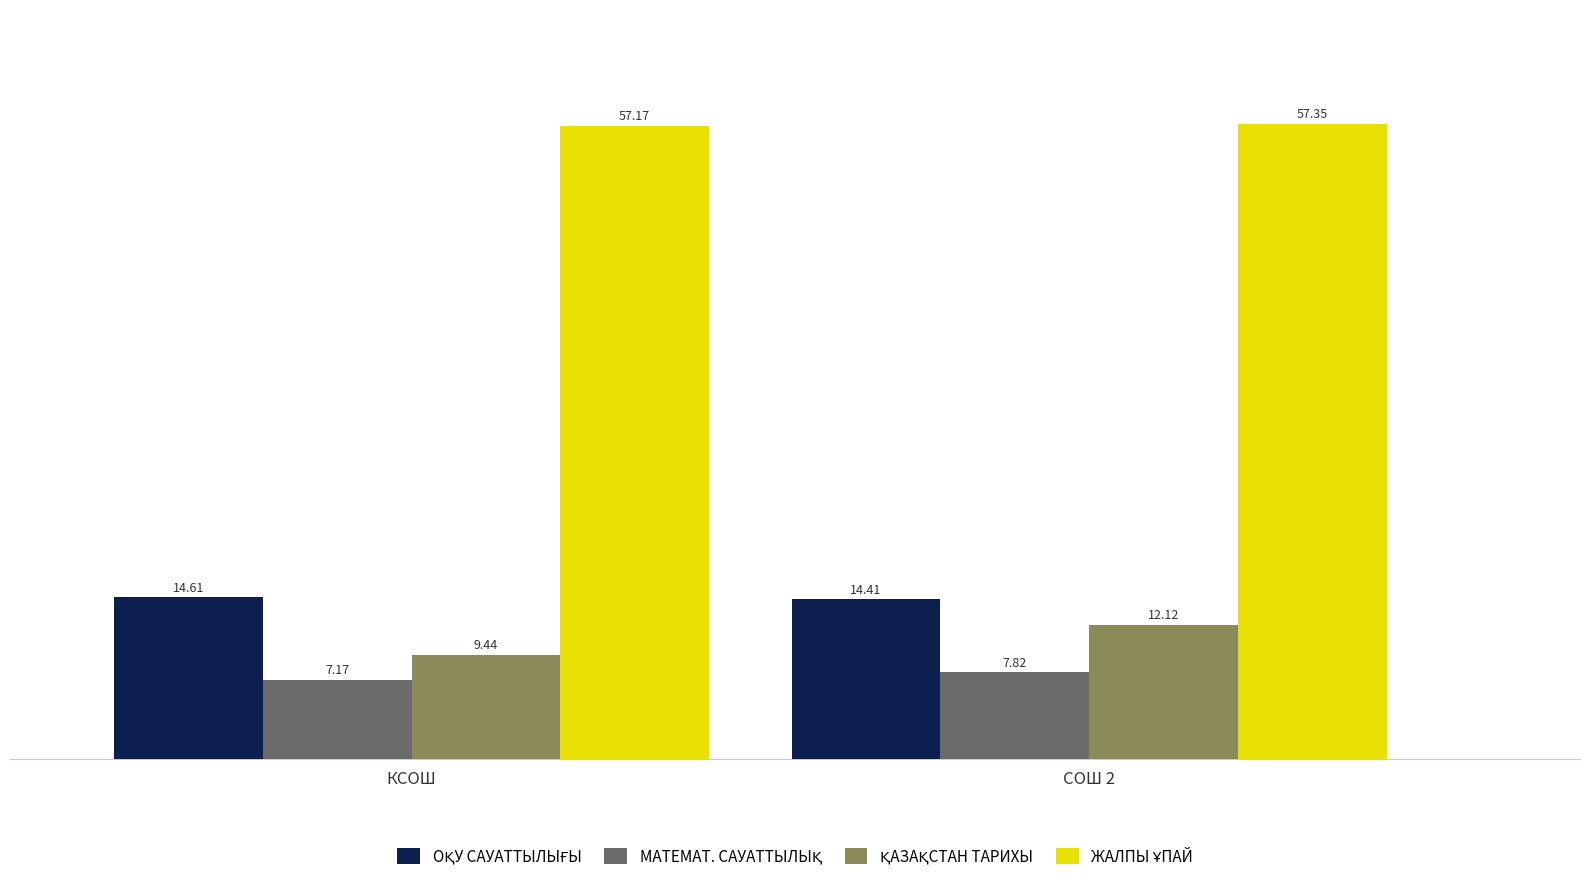

How many bars are there in each group?

4